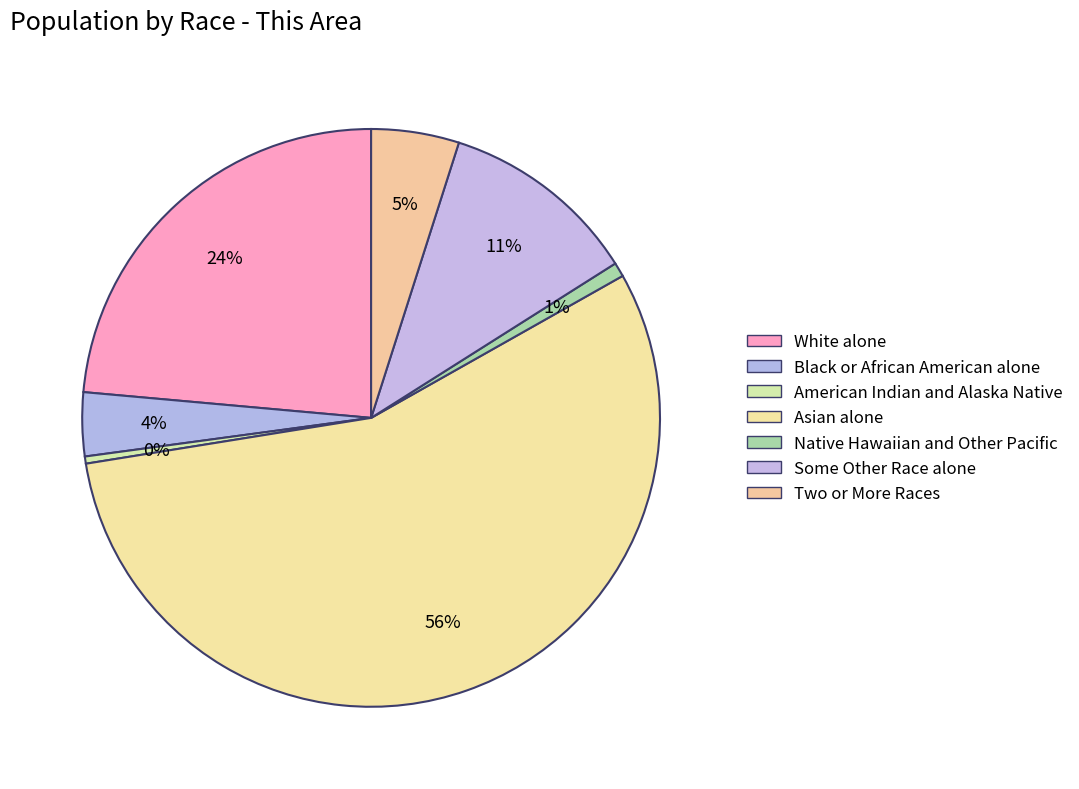

How many segments does this pie chart have?

7